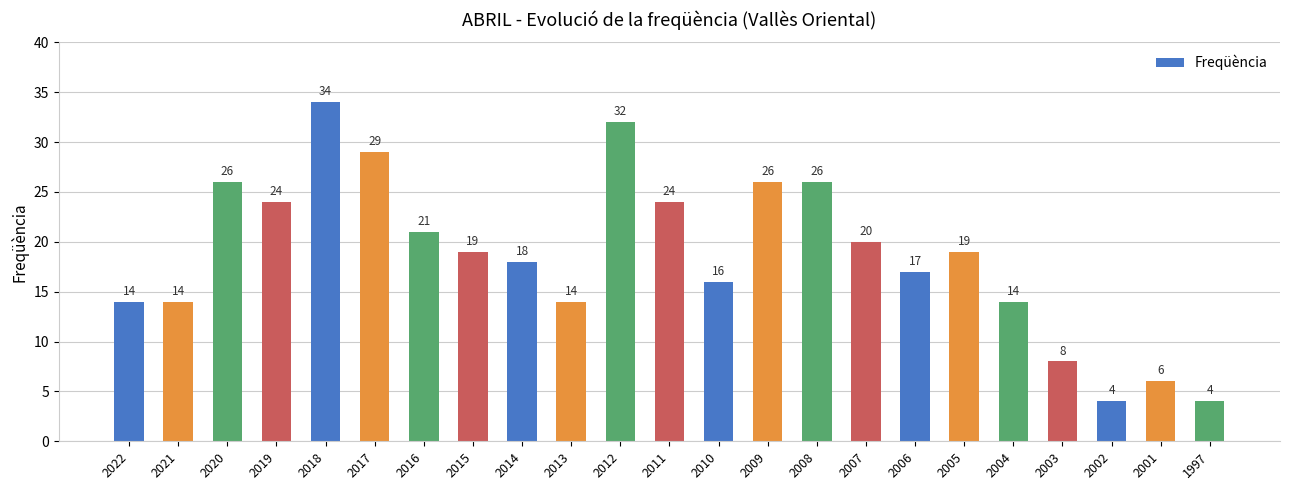

What is the average value?

19